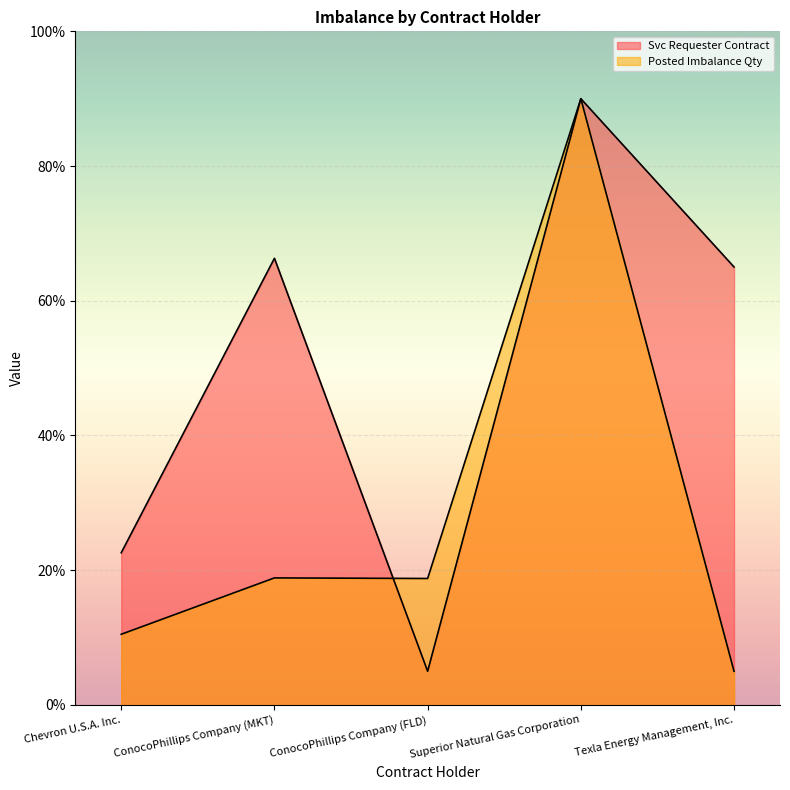

How many lines are shown in the chart?

2